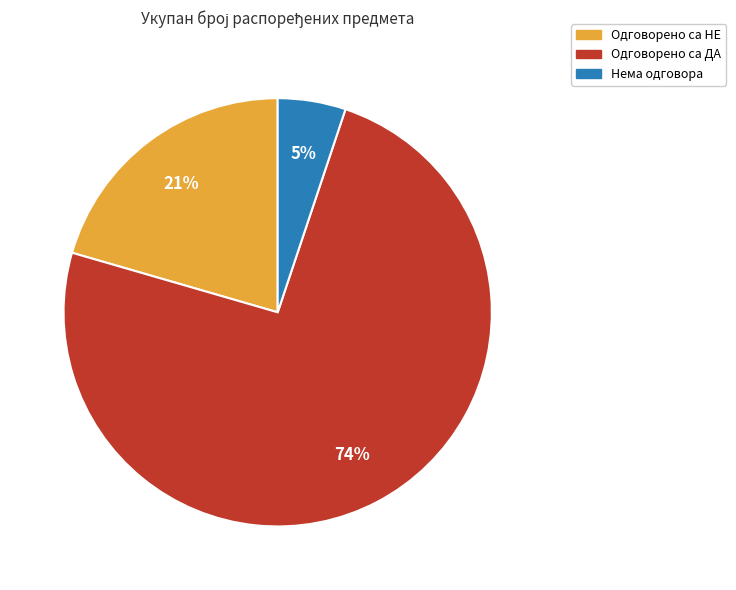

To the nearest percent, what is the combined percentage of Одговорено са НЕ and Нема одговора?

26%